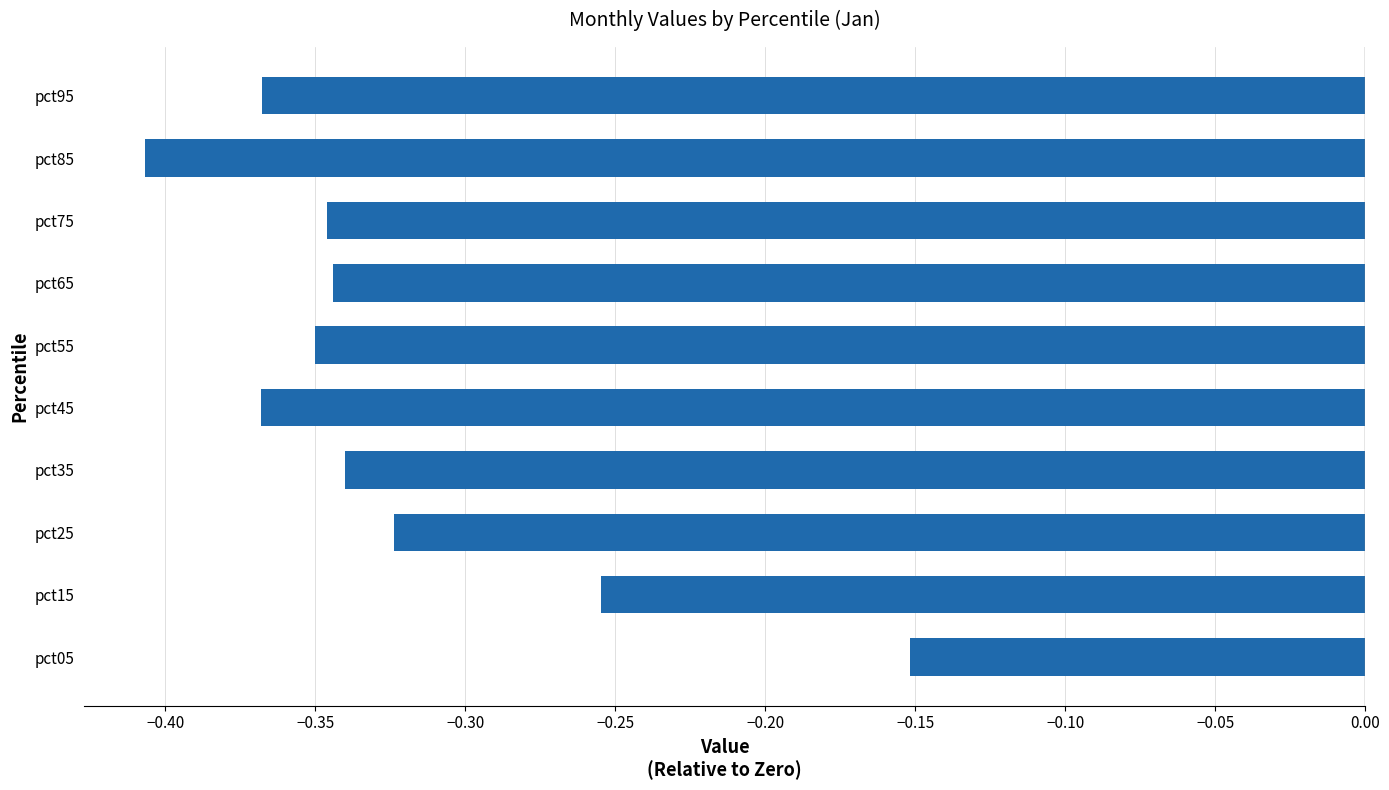

The value at pct05 is -0.1. True or false?

False